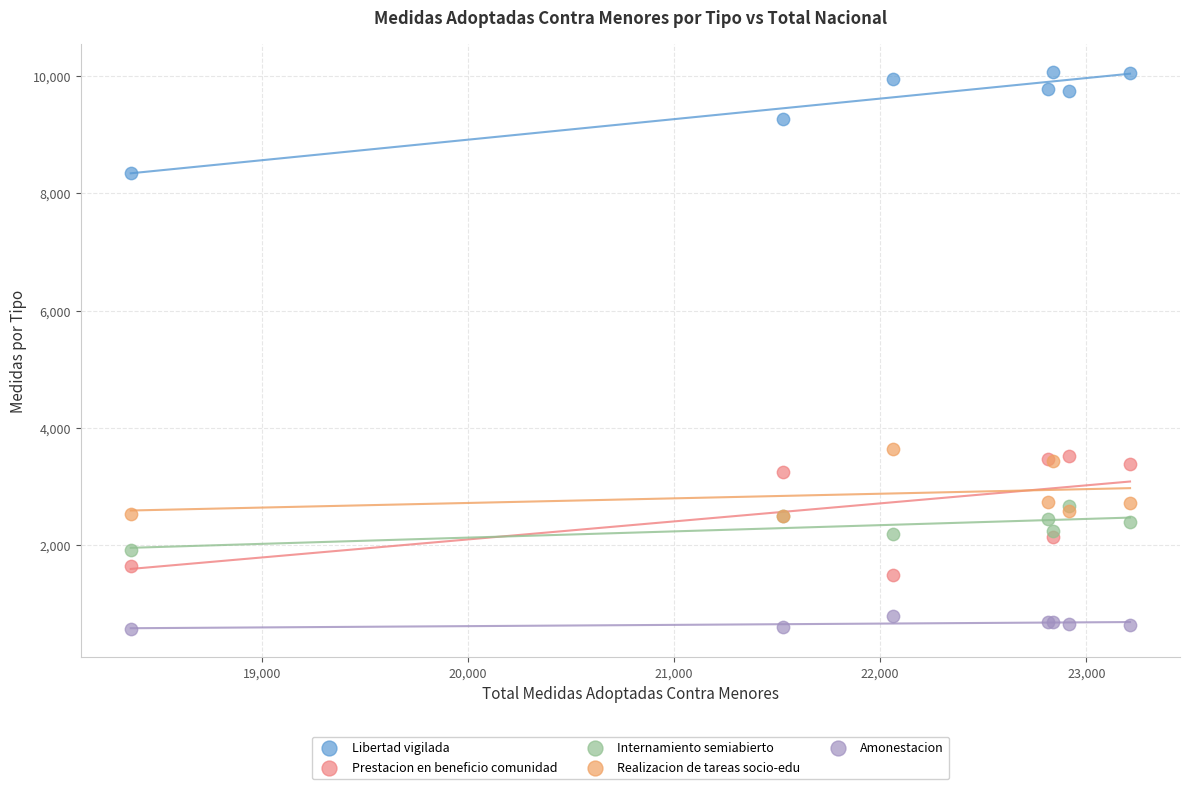

Which series has the widest spread of Y values?

Prestacion en beneficio comunidad